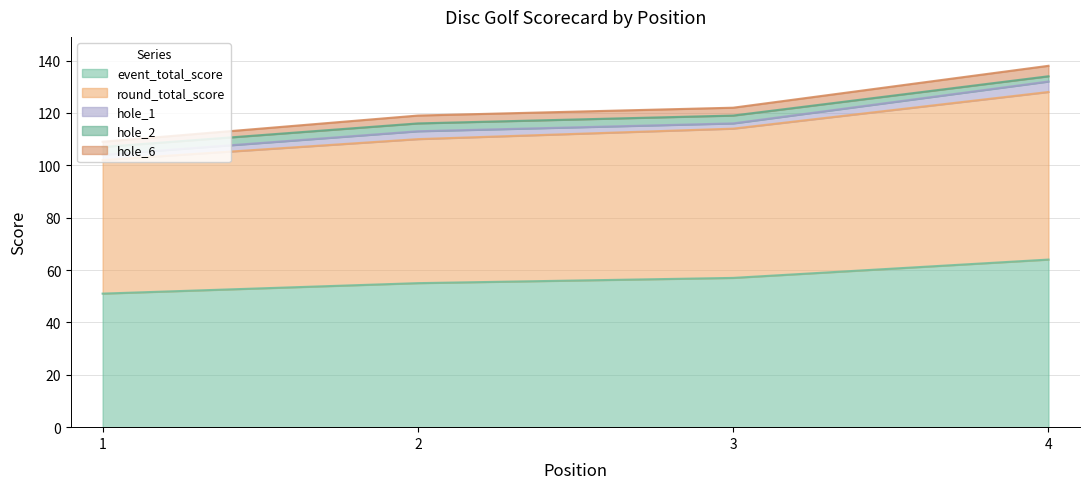

Count the number of categories in the chart.

4